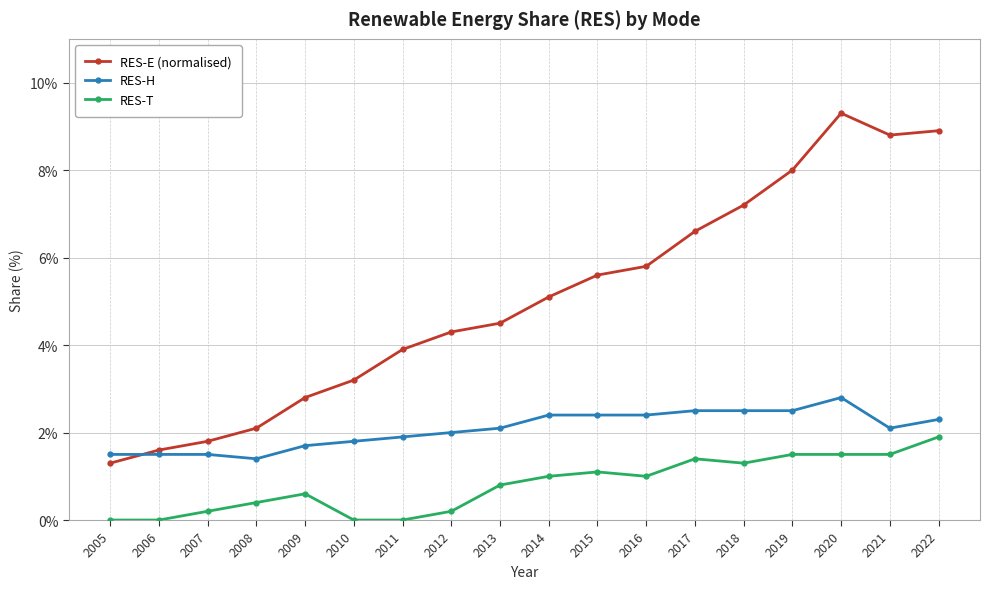

What is the difference between the RES-E (normalised) values at 2018 and 2007?

5.4